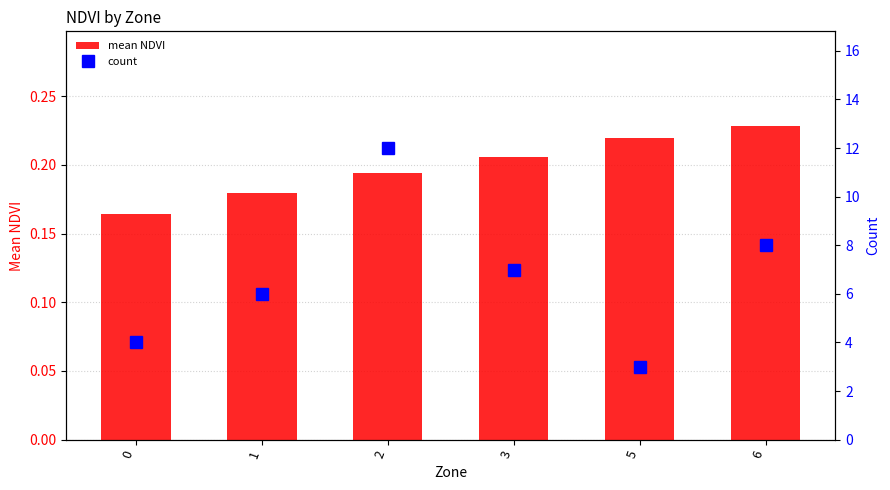

True or false: mean NDVI has a value of 0.2 at 6.

True